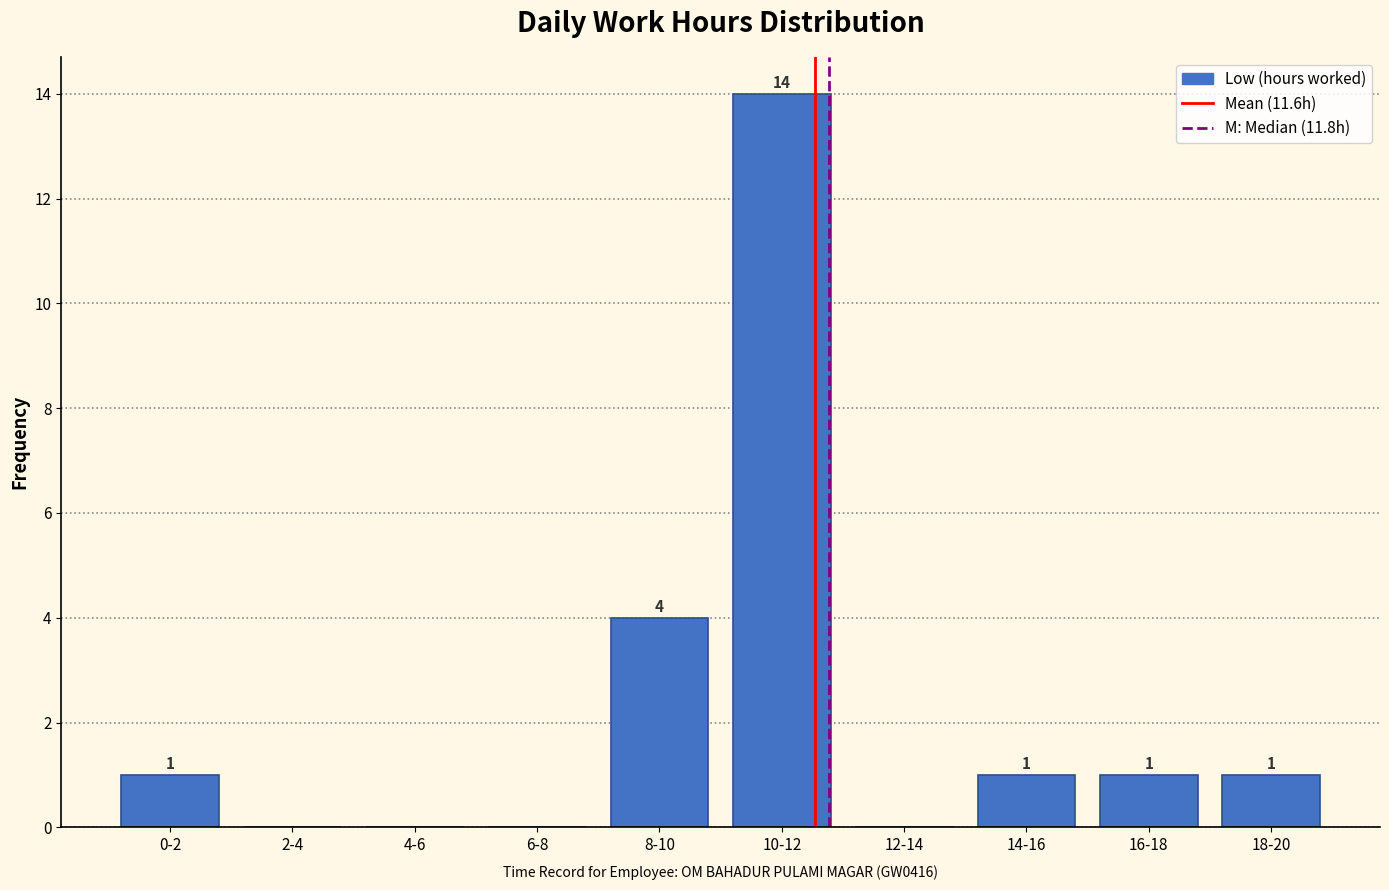

Reading left to right, what are all the values shown in this chart?

0-2=1	2-4=0	4-6=0	6-8=0	8-10=4	10-12=14	12-14=0	14-16=1	16-18=1	18-20=1